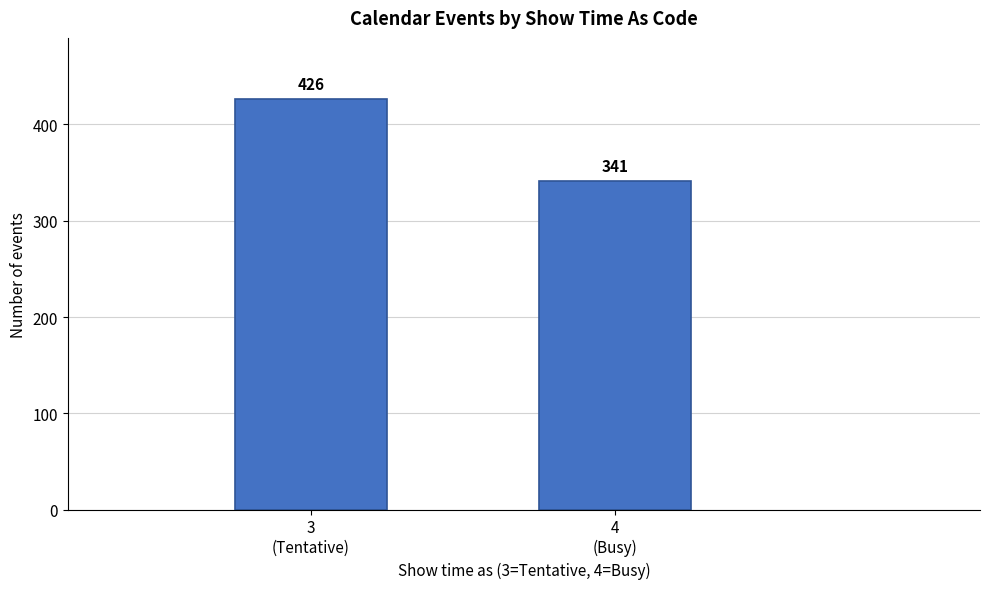

Reading right to left, extract all data points from this chart.

341	426